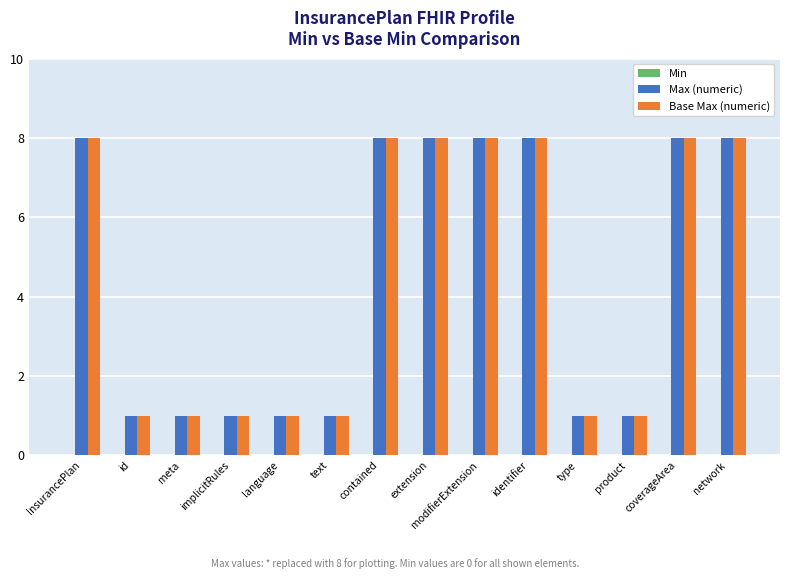

What is the highest value of the Max (numeric) series?

8